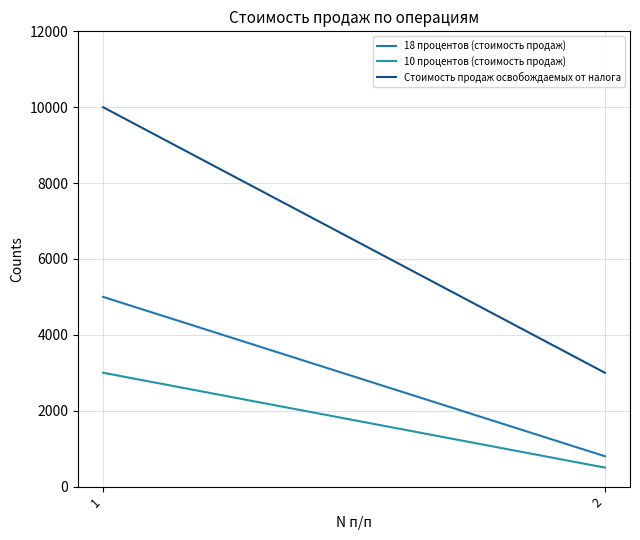

Reading left to right, what are all the values shown in this chart?

18 процентов (стоимость продаж): 1=5000	2=800
10 процентов (стоимость продаж): 1=3000	2=500
Стоимость продаж освобождаемых от налога: 1=10000	2=3000